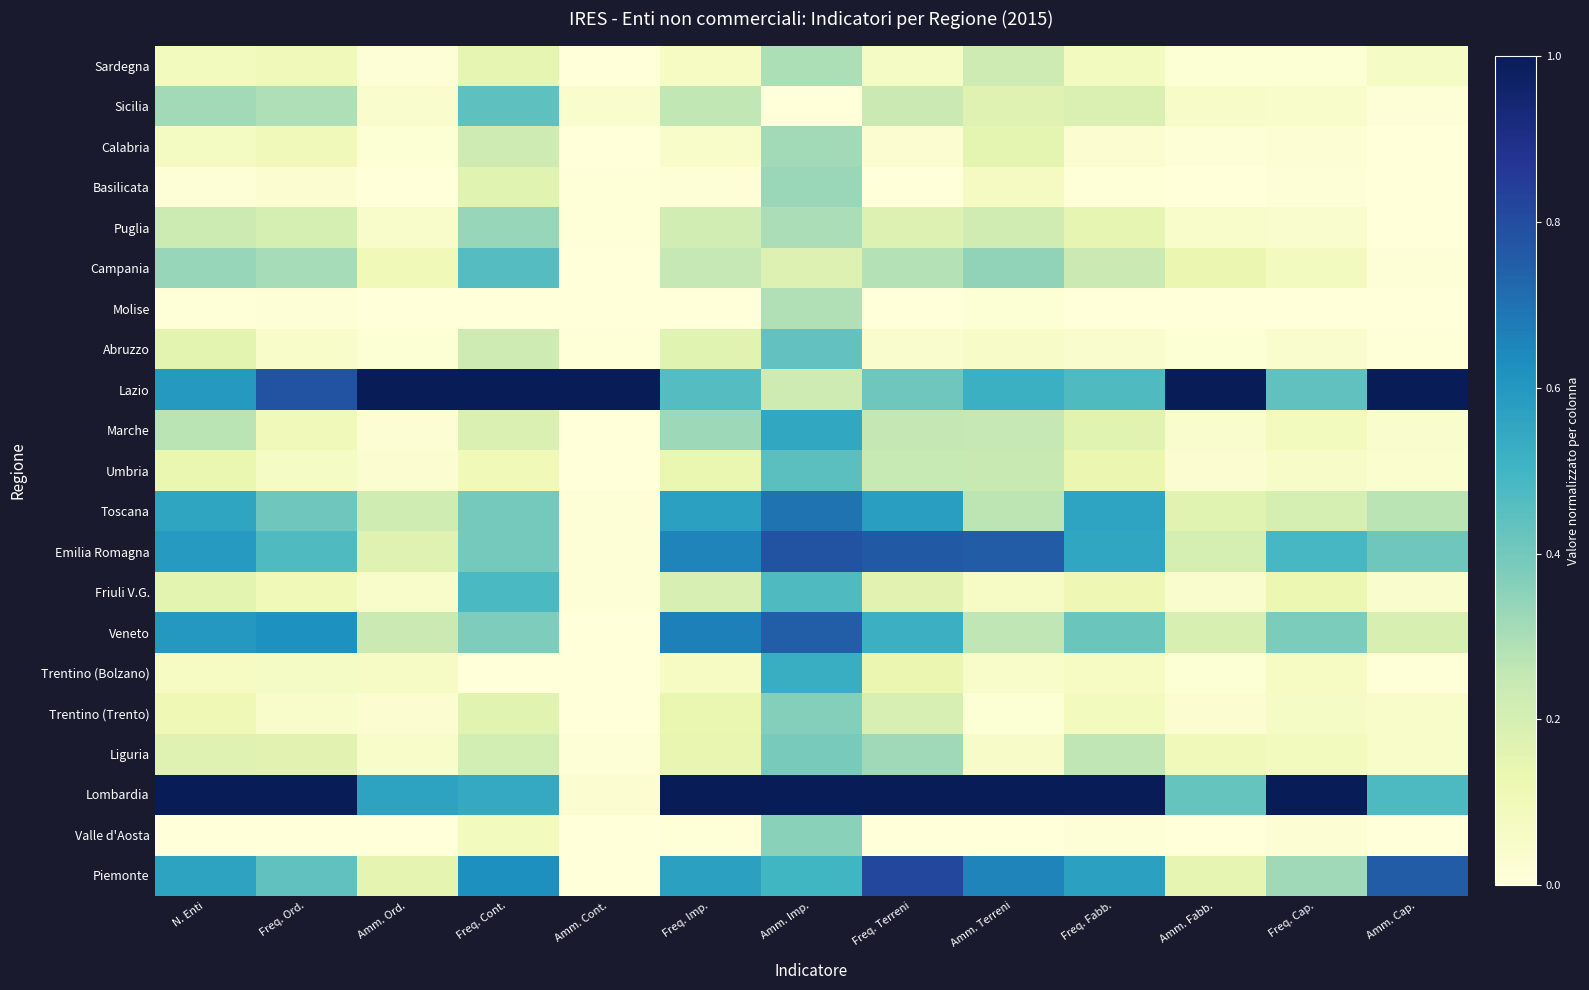

Which category has the highest value across all series?

N. Enti